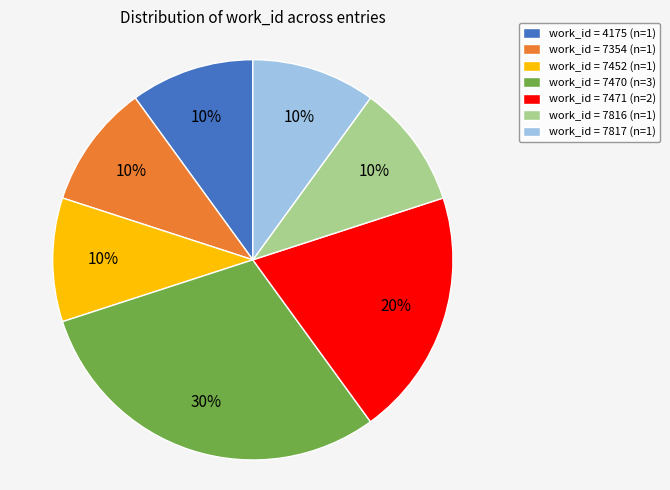

Count the number of slices in the pie.

7